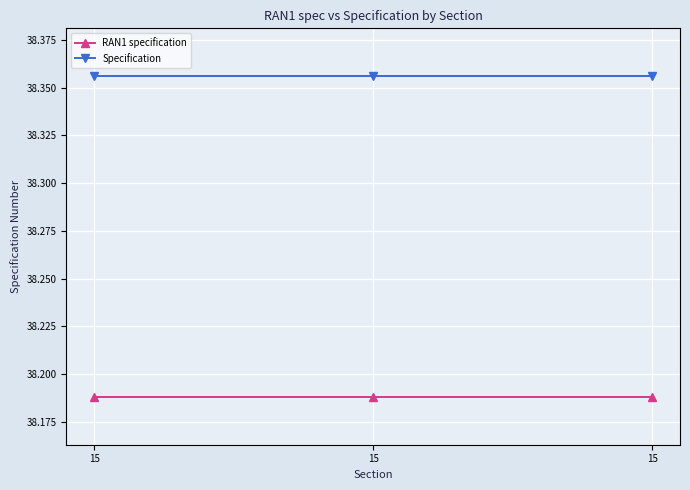

What is the value of the RAN1 specification point at the 2nd from the left?

38.2